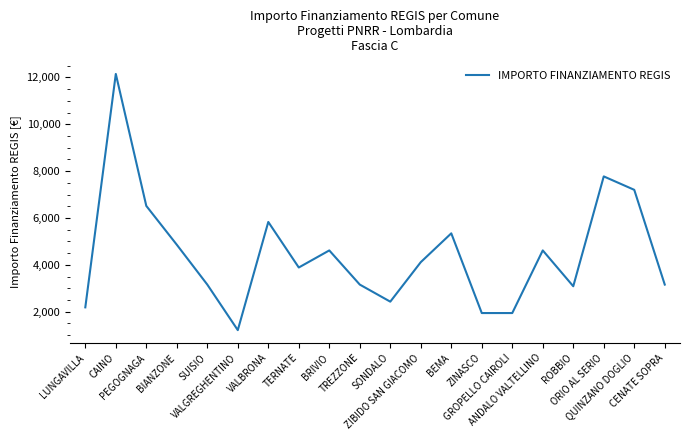

At which category does the data reach its first local valley?

VALGREGHENTINO